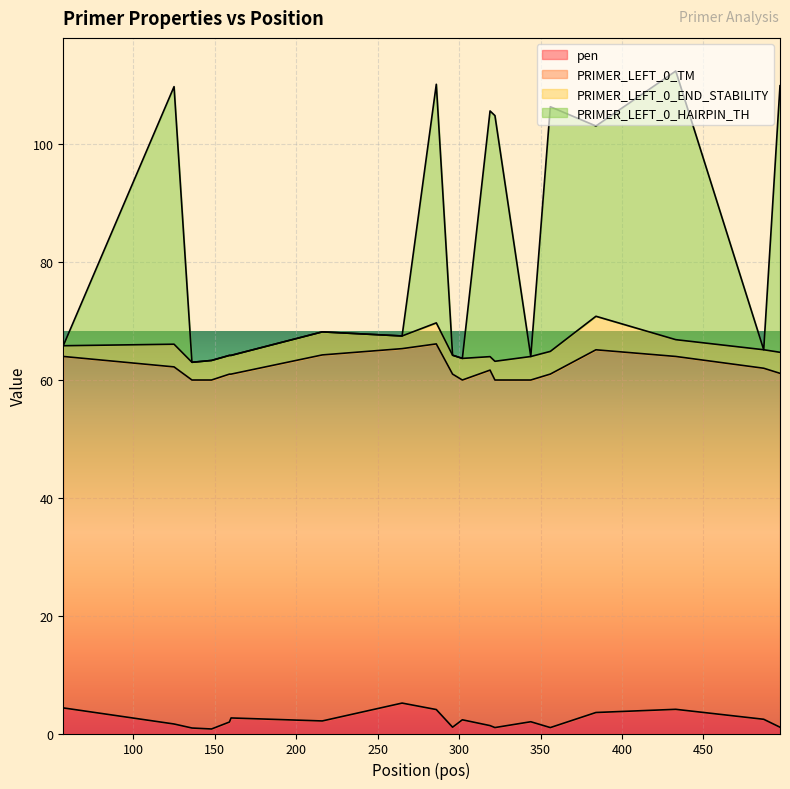

True or false: pen has a value of 1.8 at 296.

False